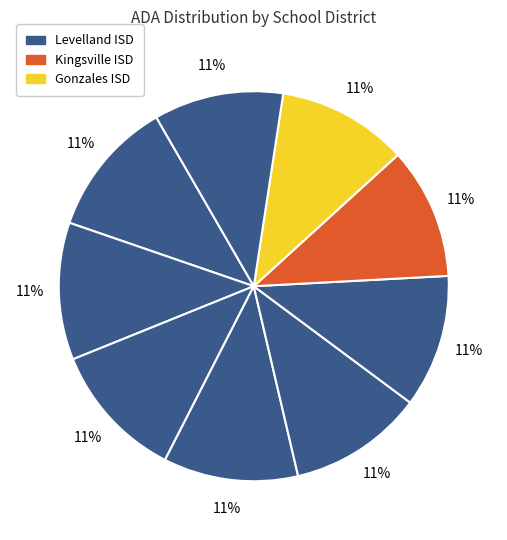

How many segments does this pie chart have?

9